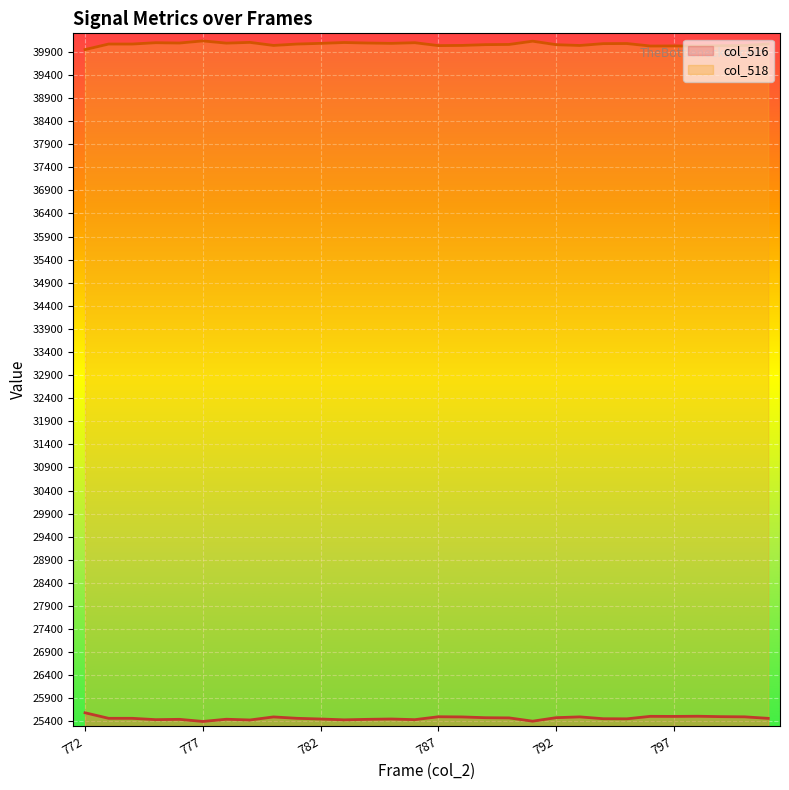

True or false: col_518 has more than 2 points higher than both neighbors.

True